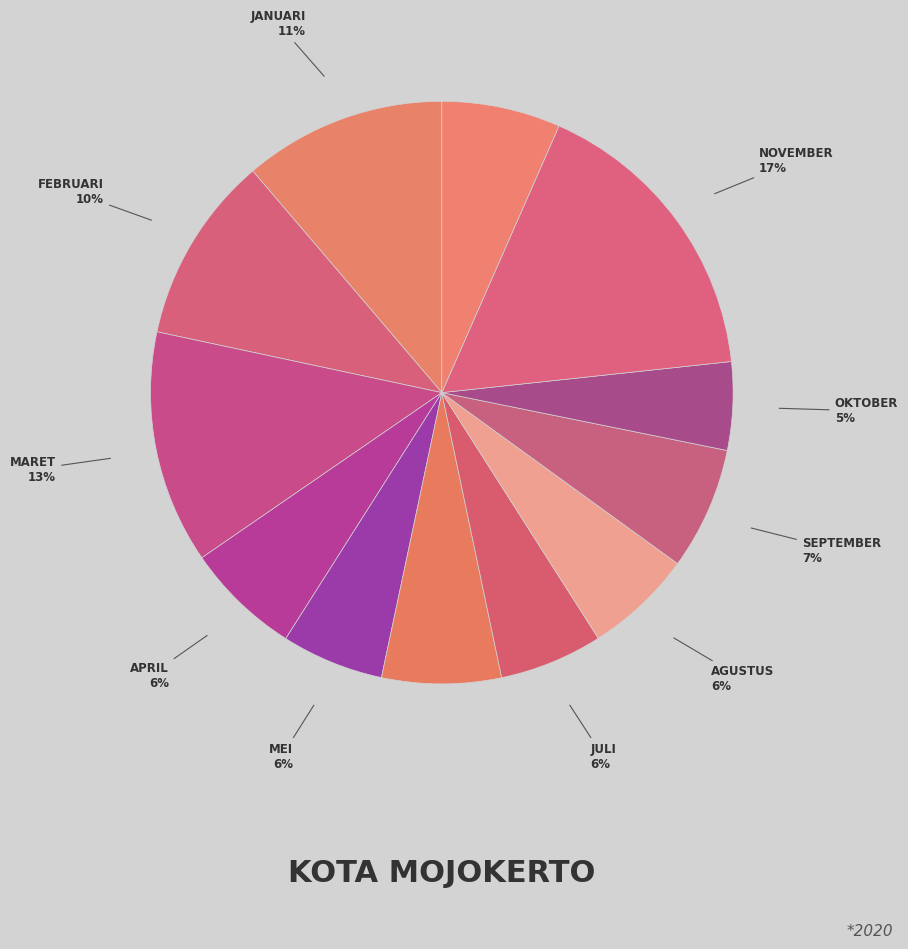

Rank the categories by value from lowest to highest.

Oktober, Mei, Juli, Agustus, April, Desember, Juni, September, Februari, Januari, Maret, November